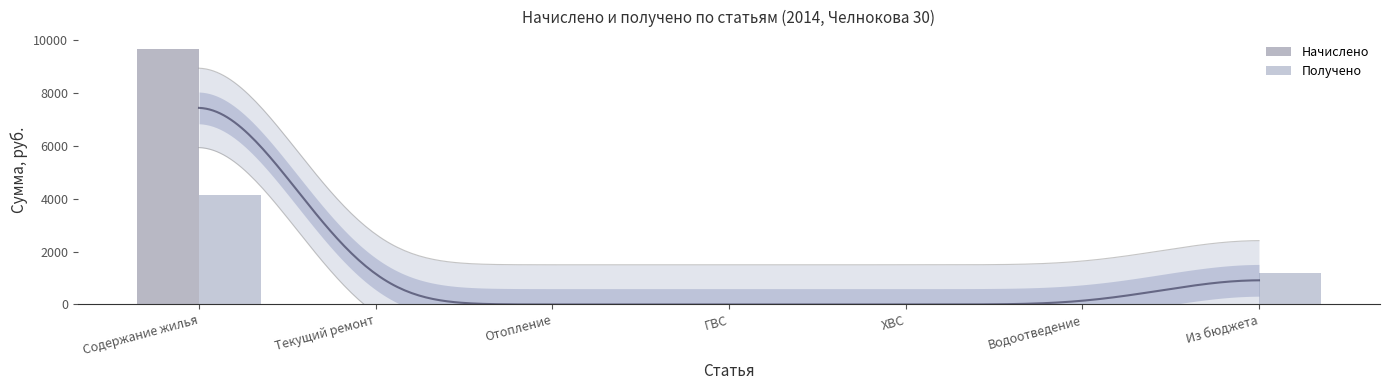

How many values in the Получено series exceed 0?

2